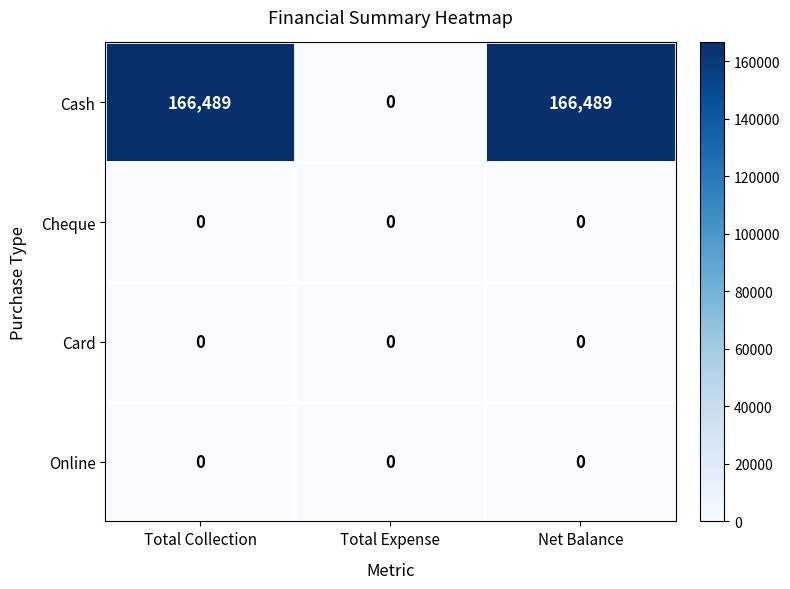

Which series has the largest total across all categories?

Cash